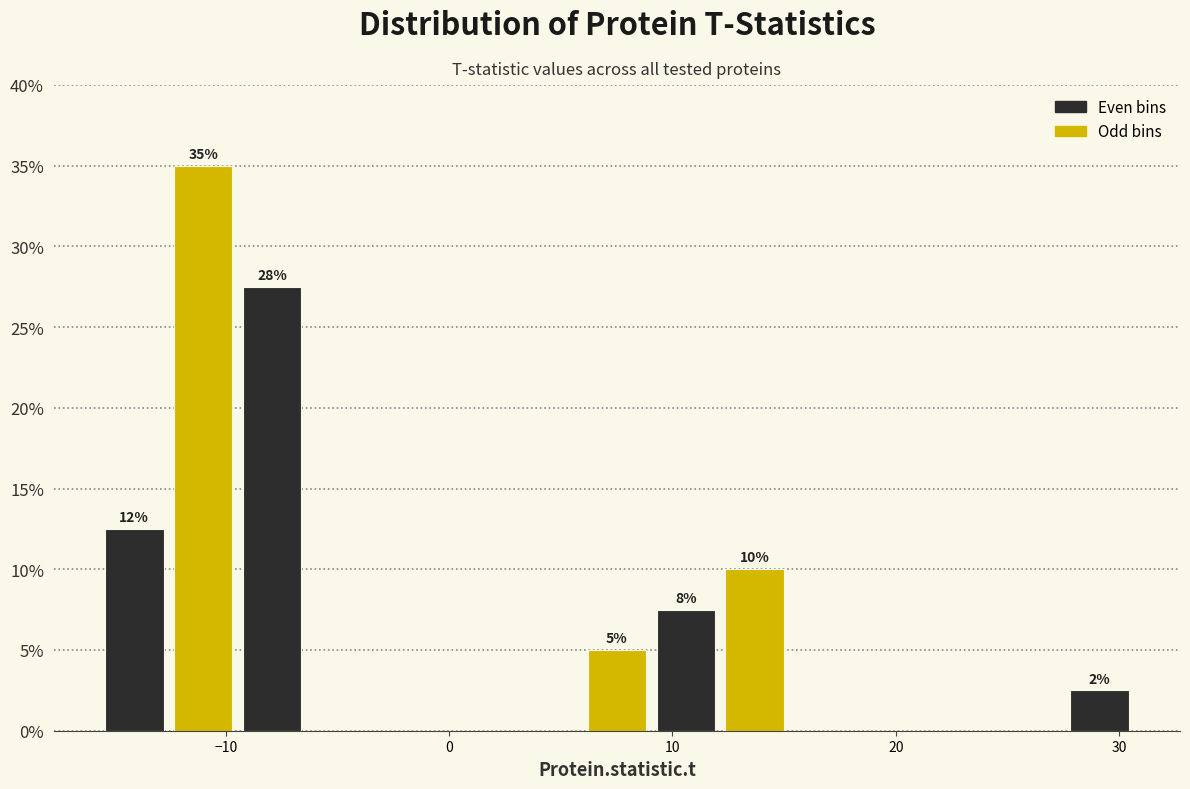

Read against the x-axis, roughly where is the centre of the tallest bar?

-11